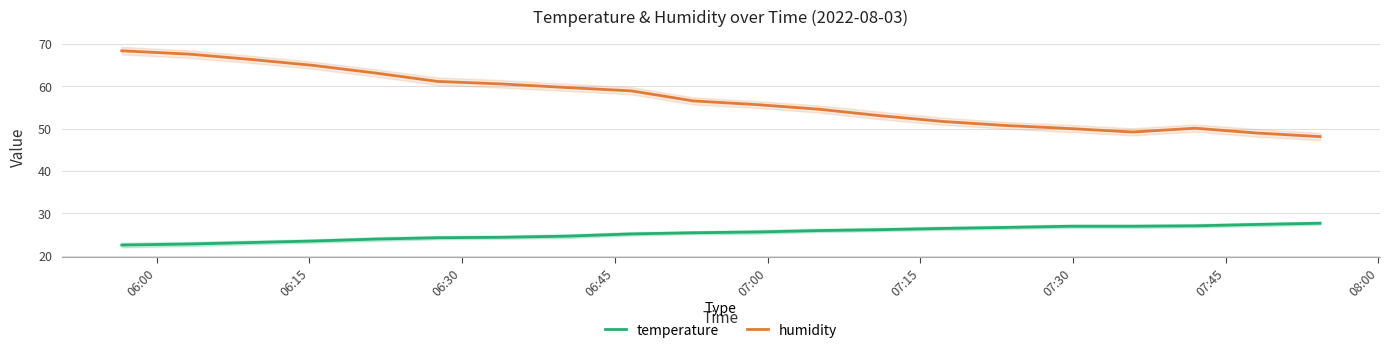

True or false: humidity and temperature cross at least once.

False